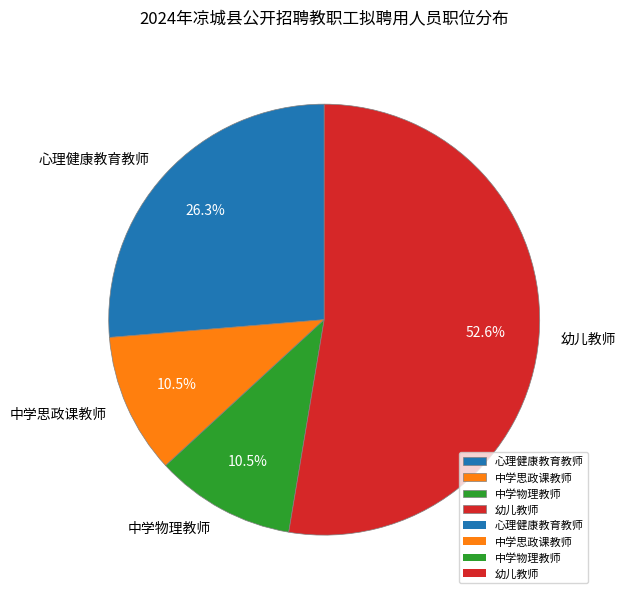

True or false: 中学物理教师 accounts for 5% of the total.

False